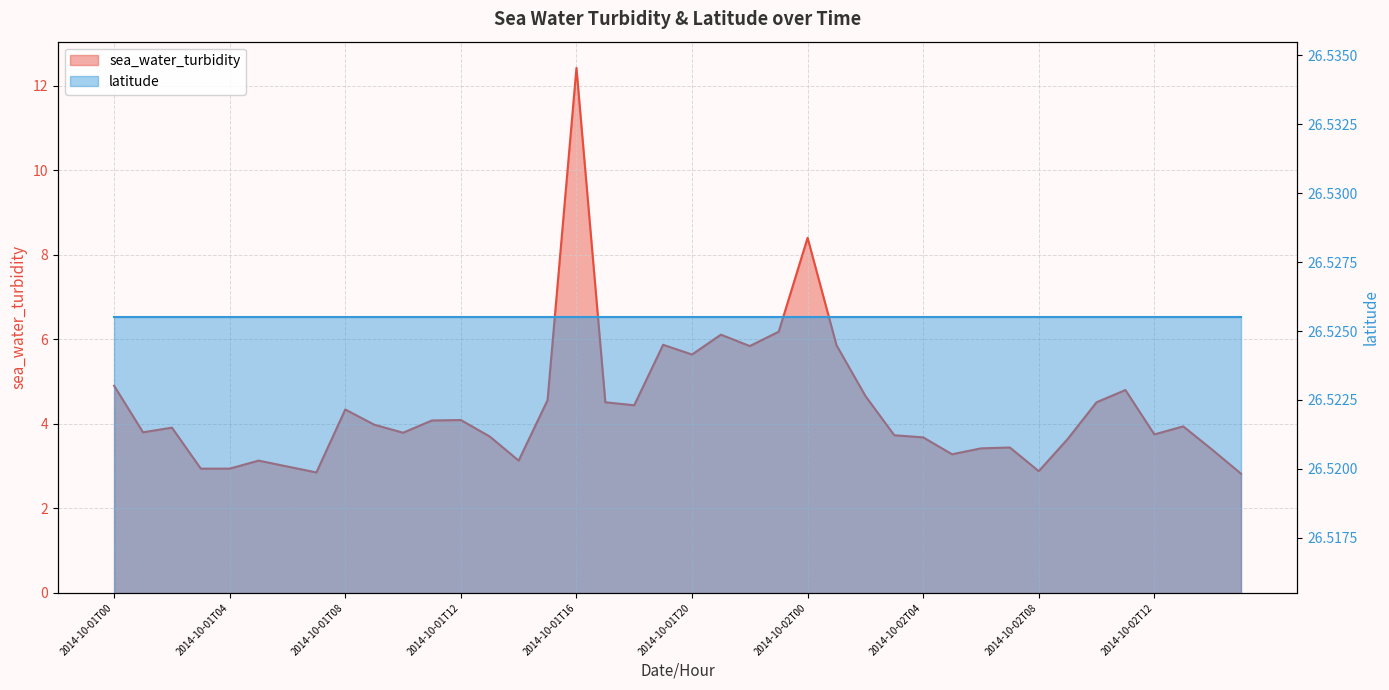

Rank the categories by value from highest to lowest.

2014-10-01T16, 2014-10-02T00, 2014-10-01T23, 2014-10-01T21, 2014-10-01T19, 2014-10-02T01, 2014-10-01T22, 2014-10-01T20, 2014-10-01T00, 2014-10-02T11, 2014-10-02T02, 2014-10-01T15, 2014-10-01T17, 2014-10-02T10, 2014-10-01T18, 2014-10-01T08, 2014-10-01T12, 2014-10-01T11, 2014-10-01T09, 2014-10-02T13, 2014-10-01T02, 2014-10-01T01, 2014-10-01T10, 2014-10-02T12, 2014-10-02T03, 2014-10-01T13, 2014-10-02T04, 2014-10-02T09, 2014-10-02T07, 2014-10-02T06, 2014-10-02T14, 2014-10-02T05, 2014-10-01T05, 2014-10-01T14, 2014-10-01T06, 2014-10-01T03, 2014-10-01T04, 2014-10-02T08, 2014-10-01T07, 2014-10-02T15